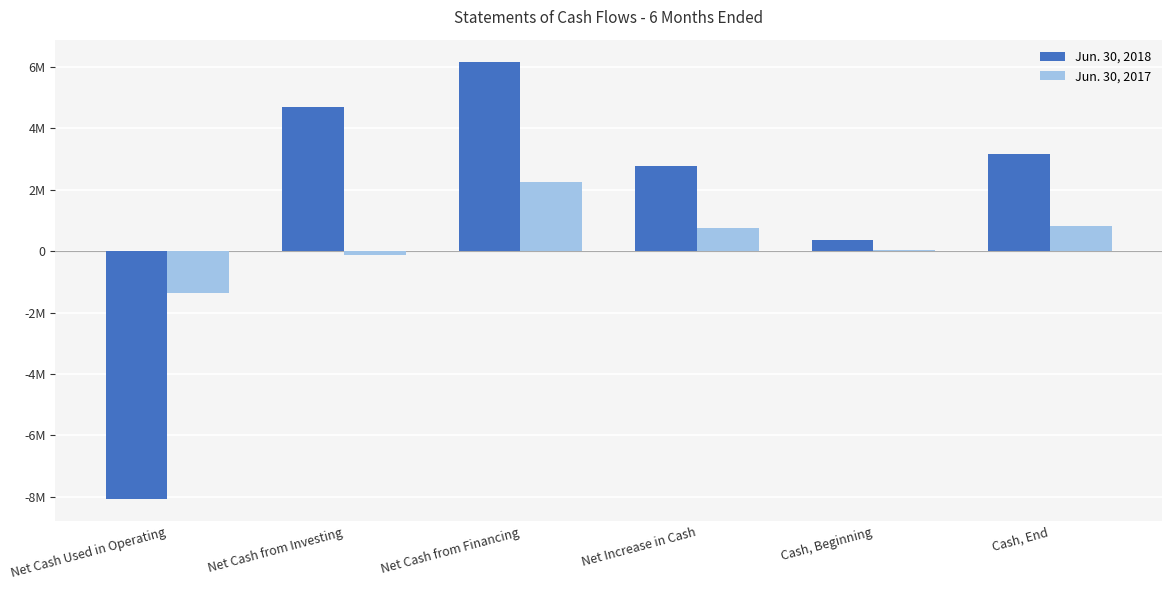

What is the sum of all Jun. 30, 2018 values?

9101263